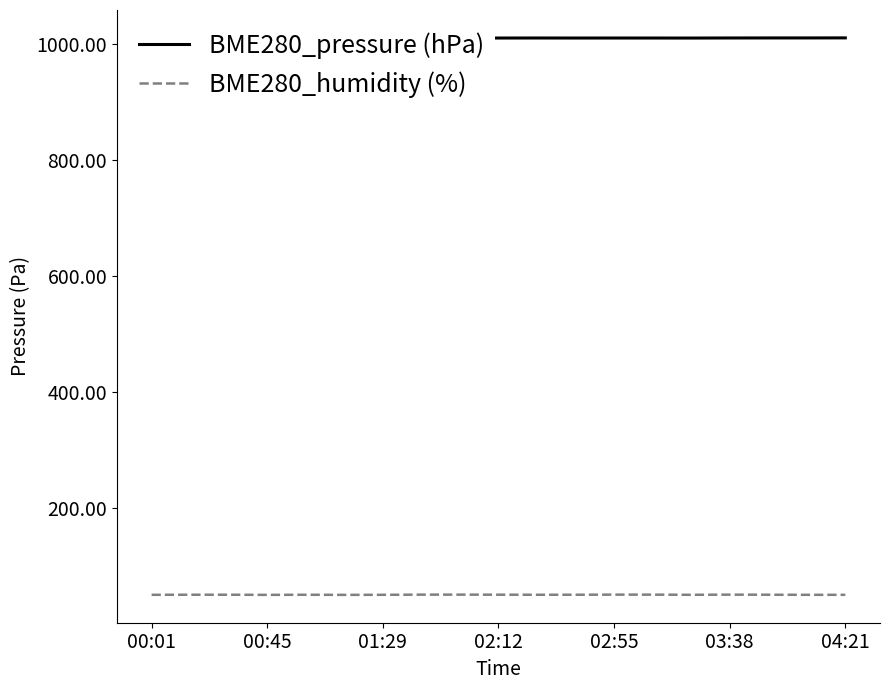

True or false: BME280_humidity (%) has more than 2 interior local peaks.

True